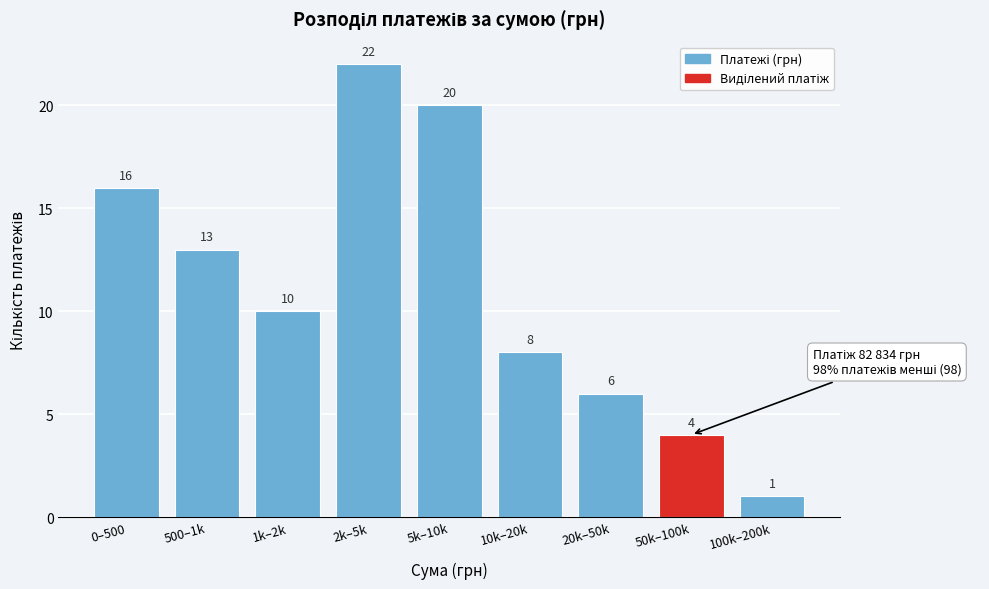

Reading right to left, transcribe all the data shown in this chart.

100k–200k=1	50k–100k=4	20k–50k=6	10k–20k=8	5k–10k=20	2k–5k=22	1k–2k=10	500–1k=13	0–500=16